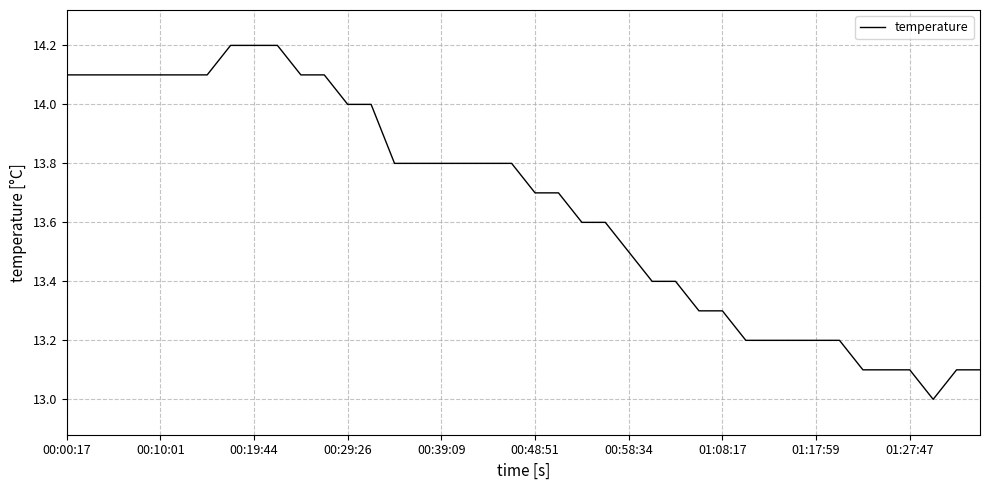

What is the minimum value shown in the chart?

13.0